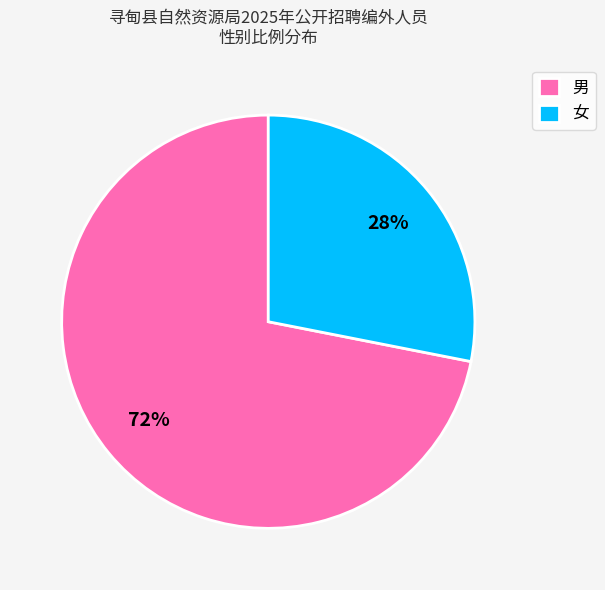

What is the ratio of the value at 女 to the value at 男?

0.4